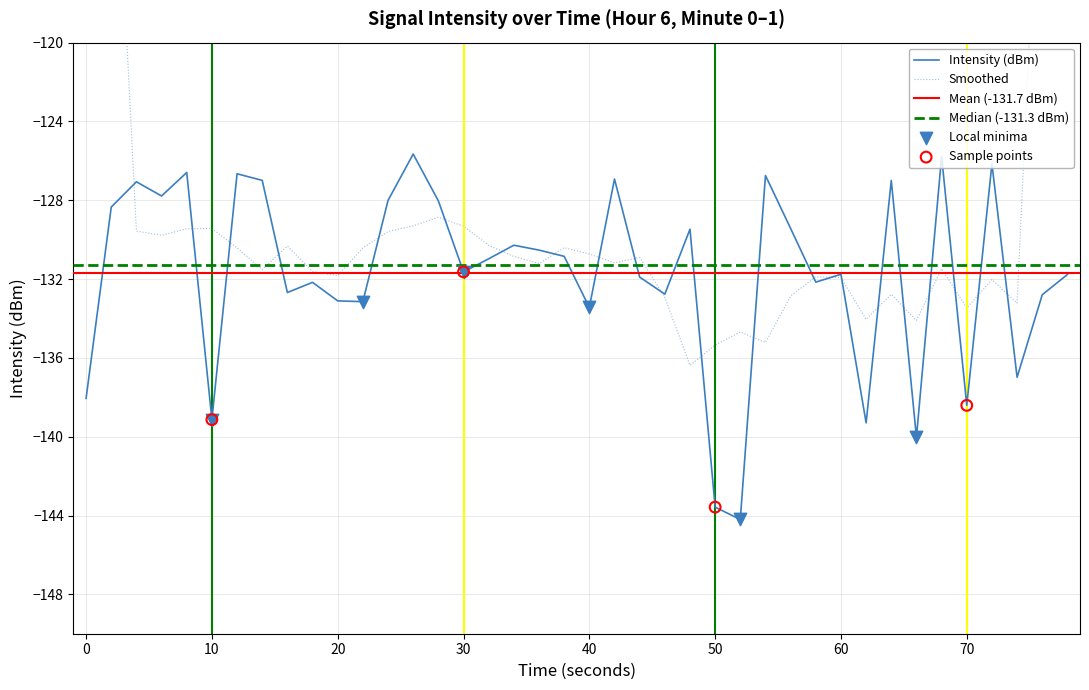

The Intensity (dBm) series shows -131.8 at 60. True or false?

True